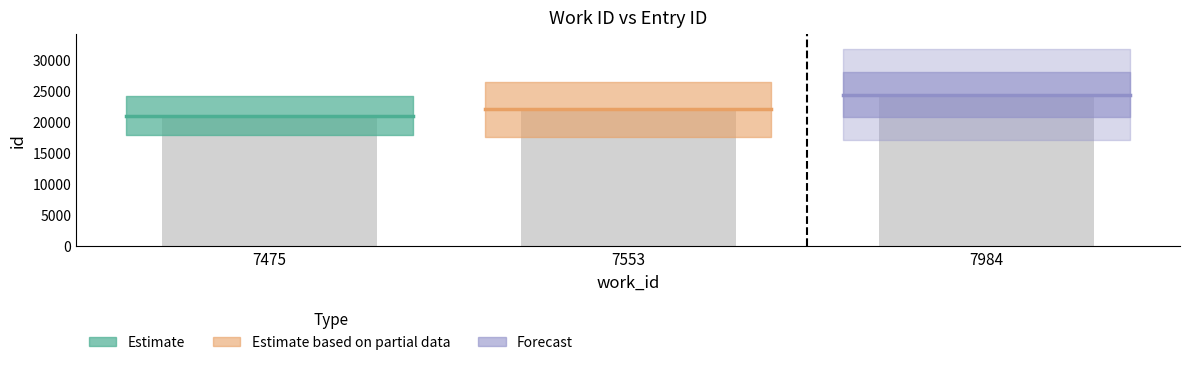

Reading right to left, transcribe all the data shown in this chart.

7984=24295	7553=21969	7475=20945